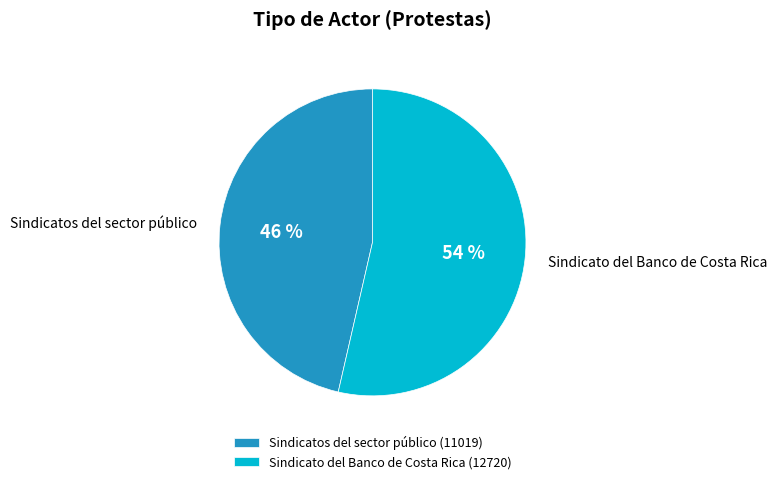

Combined, do Sindicatos del sector público and Sindicato del Banco de Costa Rica account for over 50%?

Yes